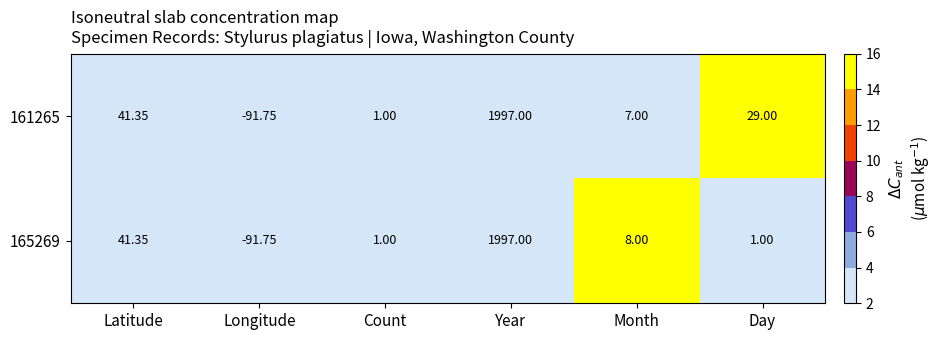

Where is 165269 nearest to the value 952?

Latitude